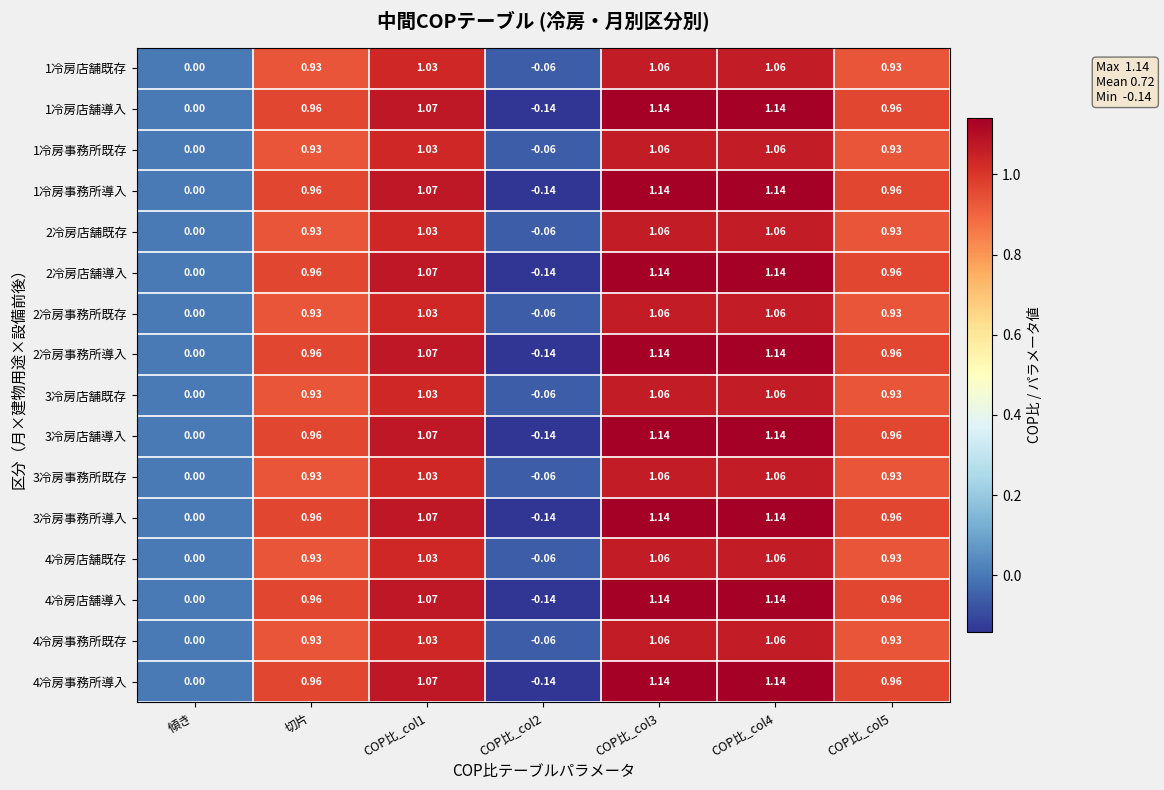

At which label is 3冷房店舗導入 closest to 0?

傾き